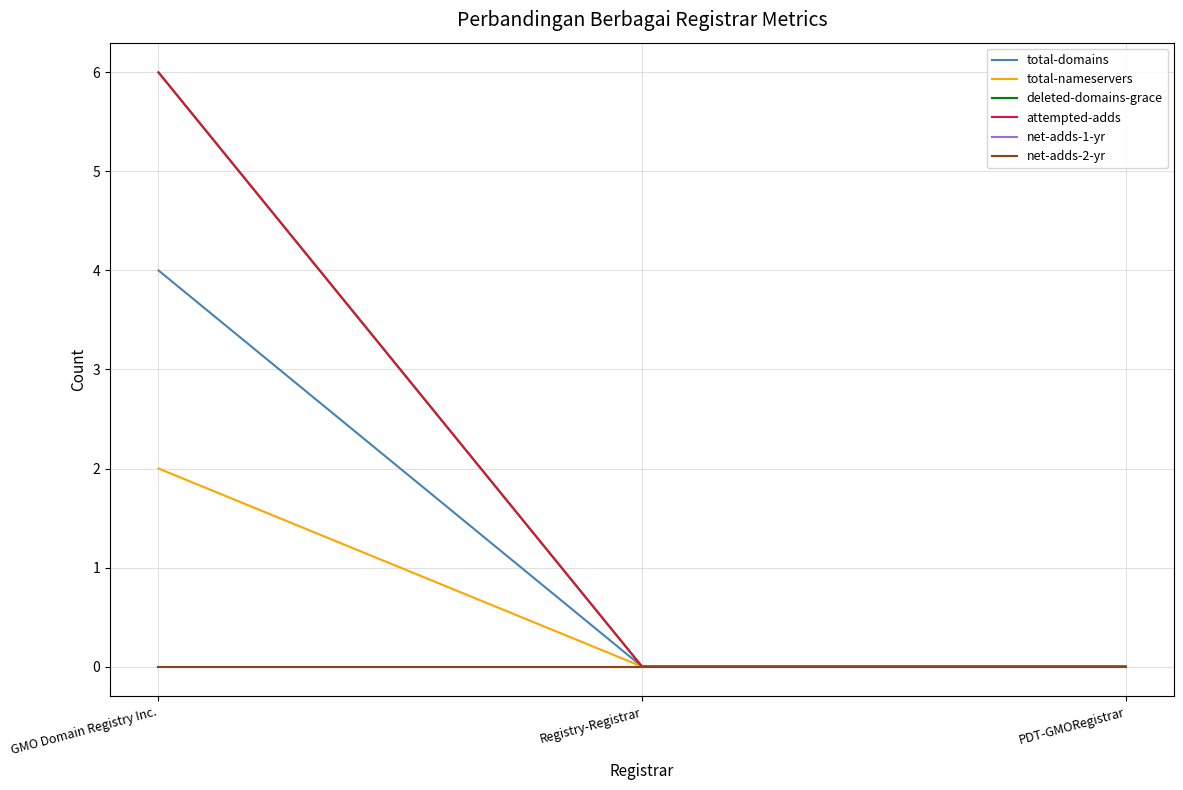

Rank the categories by net-adds-2-yr value from highest to lowest.

GMO Domain Registry Inc., Registry-Registrar, PDT-GMORegistrar